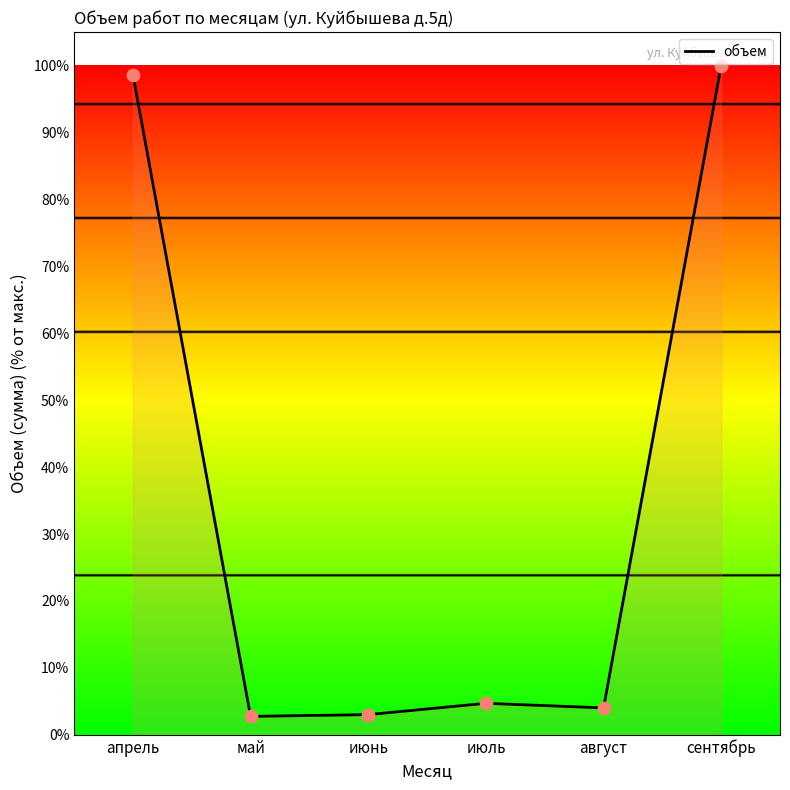

Between июнь and апрель, which is larger?

апрель